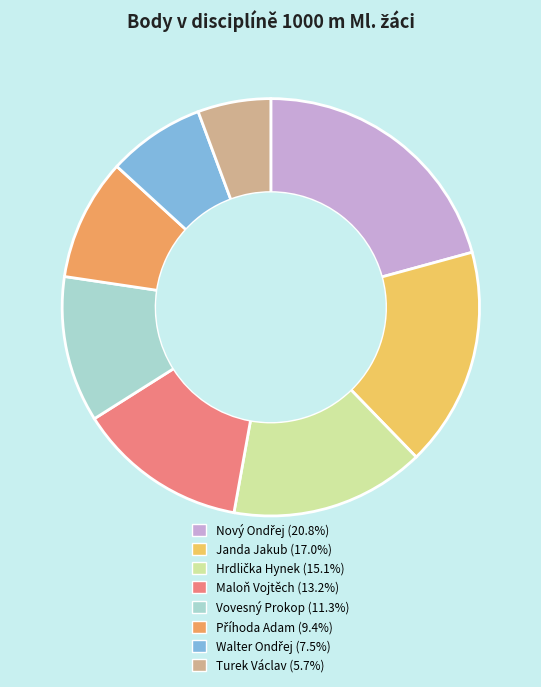

Which has a higher value, Janda Jakub or Vovesný Prokop?

Janda Jakub